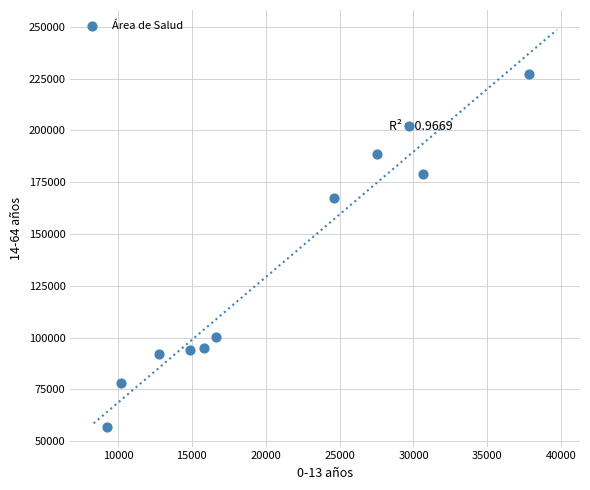

What is the range of X values (max minus min)?

28531